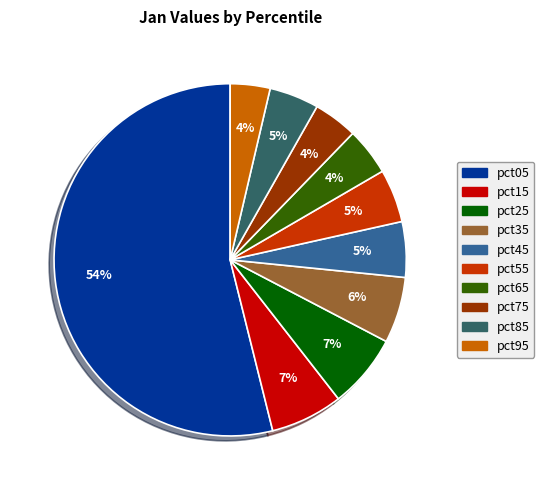

True or false: pct05 accounts for 68% of the total.

False